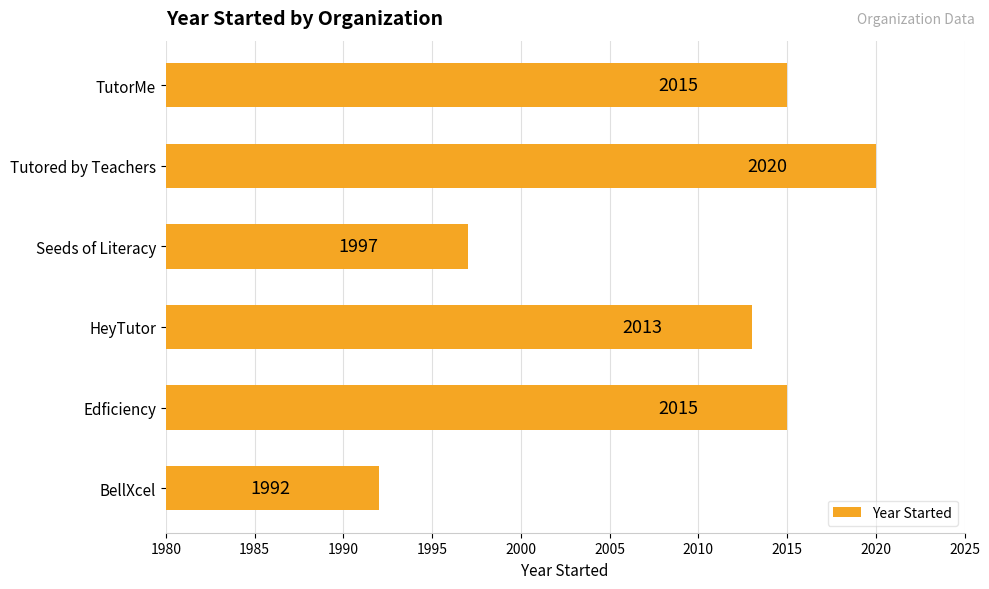

What is the change in value from BellXcel to HeyTutor?

+21